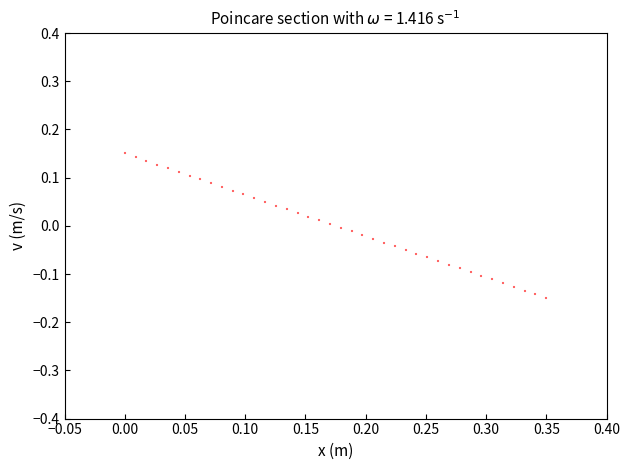

What is the range of X values (max minus min)?

0.3